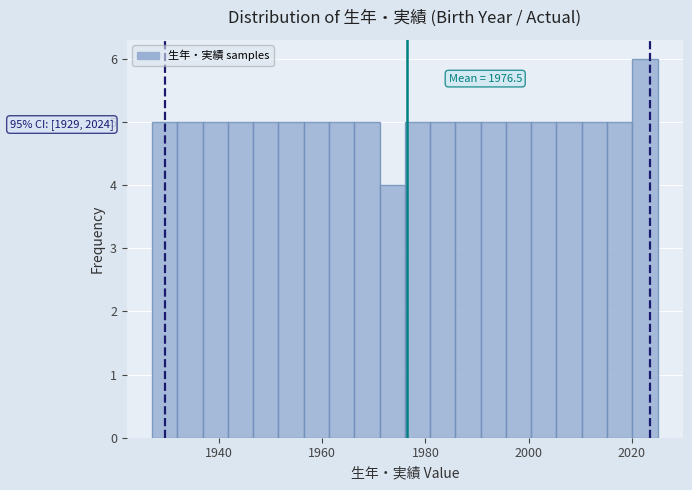

Around what value on the x-axis is the tallest bar? Give the approximate position of its centre, as read against the axis.

2022